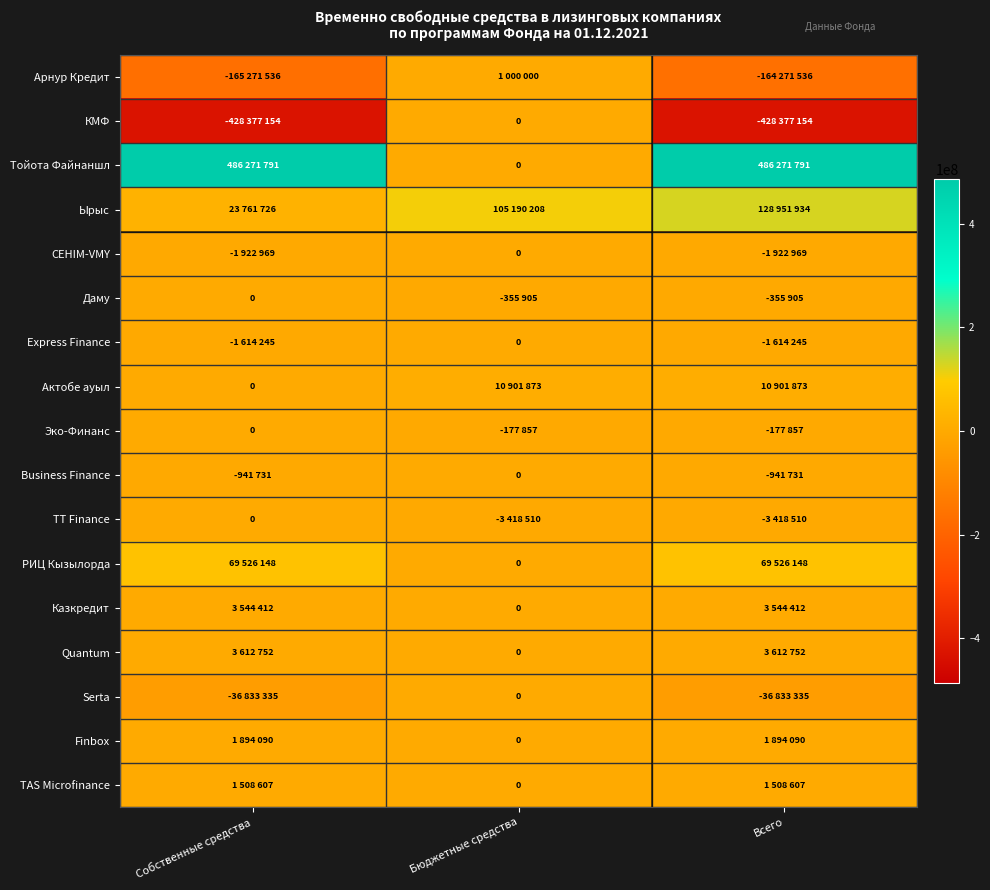

Between Всего and Собственные средства, which is larger?

Всего